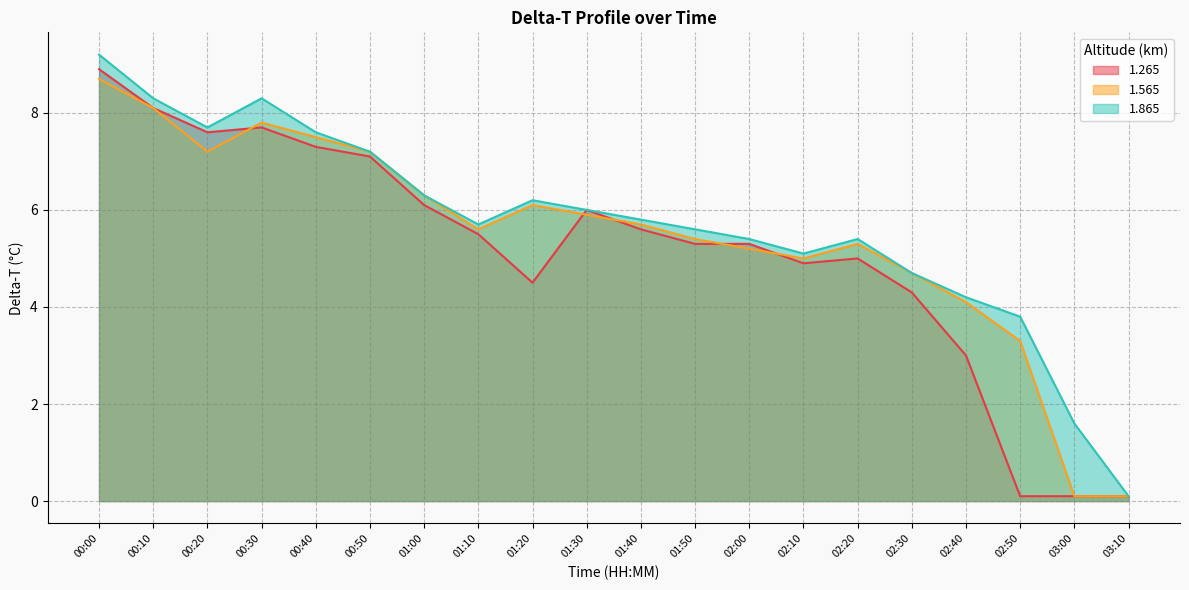

How many interior local peaks does the 1.865 series have?

3